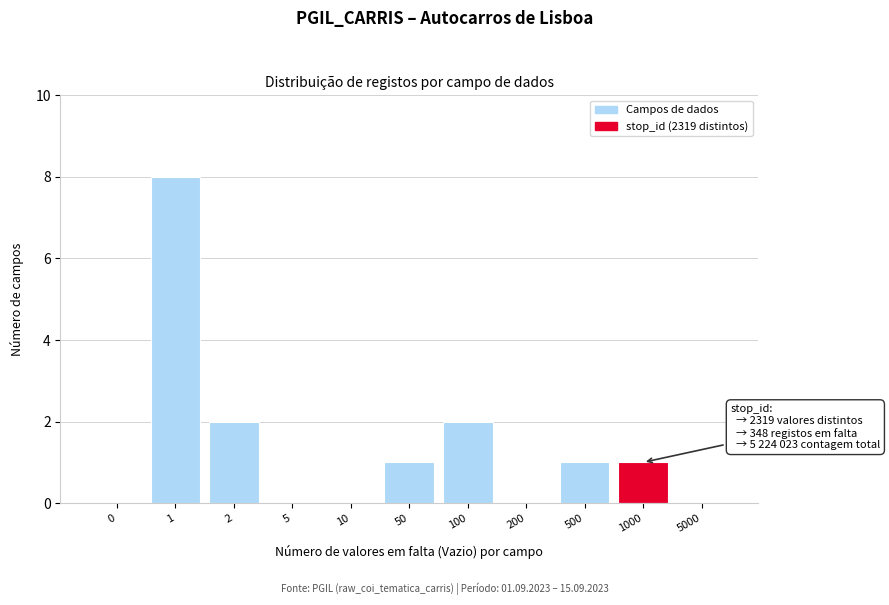

Reading right to left, transcribe all the data shown in this chart.

5000=0	1000=1	500=1	200=0	100=2	50=1	10=0	5=0	2=2	1=8	0=0